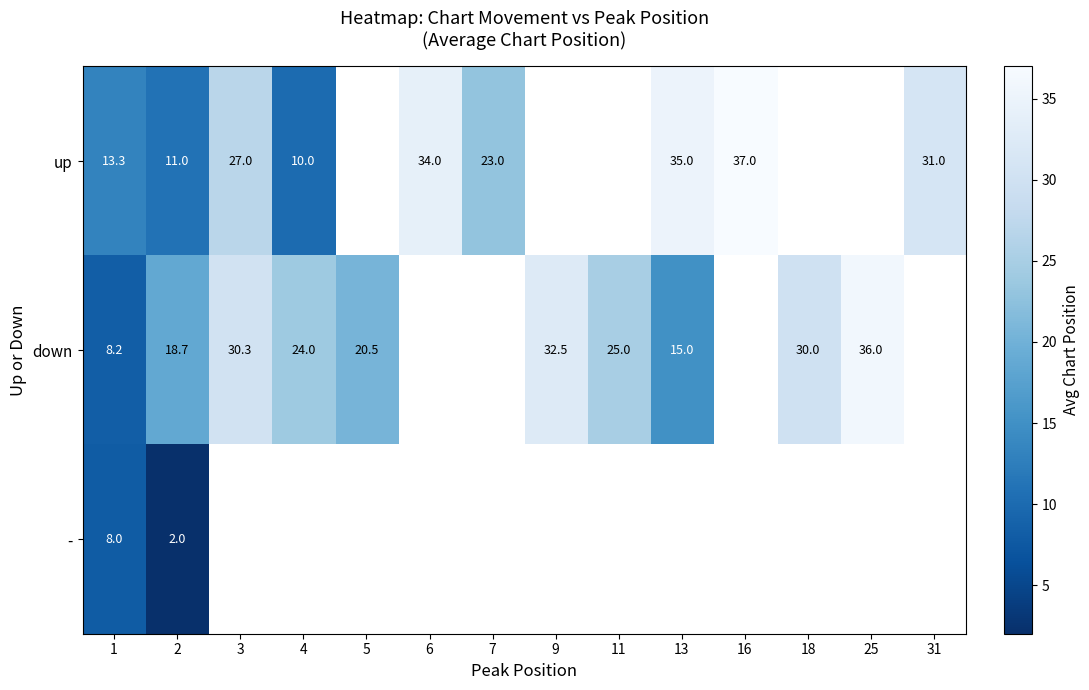

At how many categories does at least one series exceed 14?

13